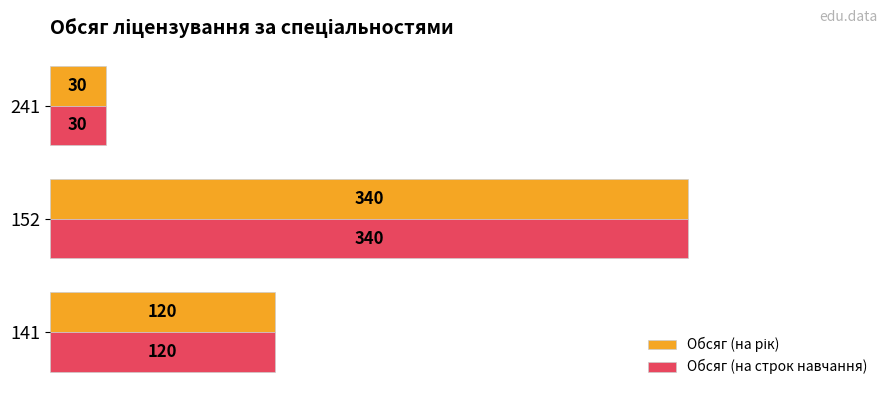

What is the approximate value of Обсяг (на строк навчання) at 141, to the nearest 5?

120